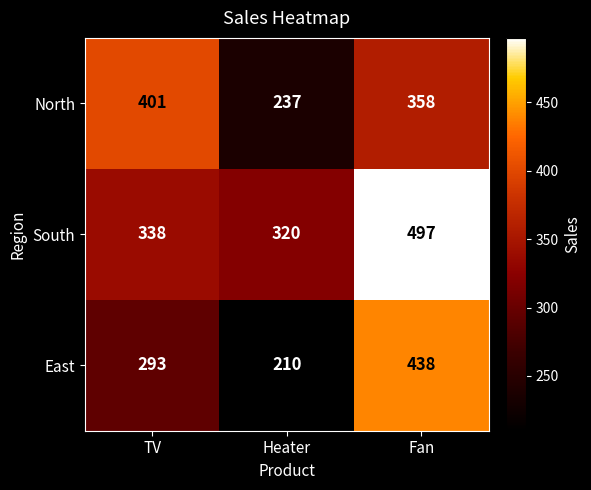

What is the difference between the highest and lowest values at Heater?

110